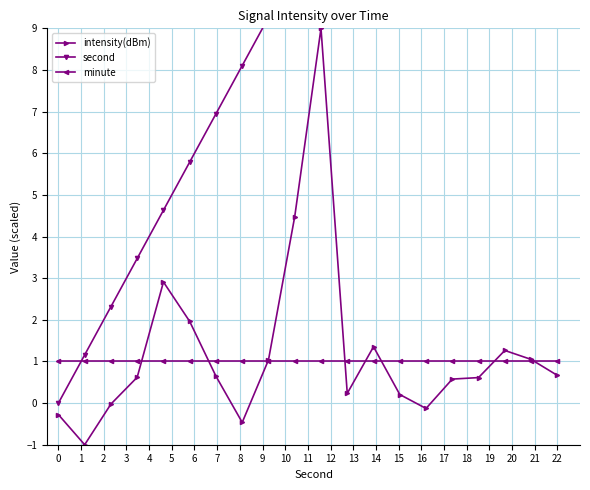

The value of intensity(dBm) at 15 is 0.6. True or false?

True